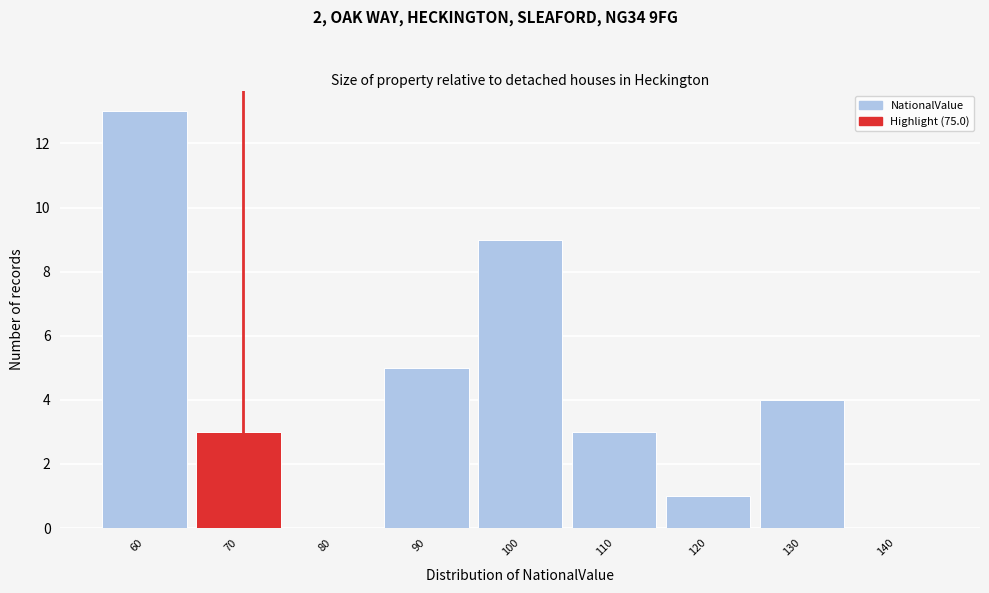

Reading left to right, what are all the values shown in this chart?

60=13	70=3	80=0	90=5	100=9	110=3	120=1	130=4	140=0